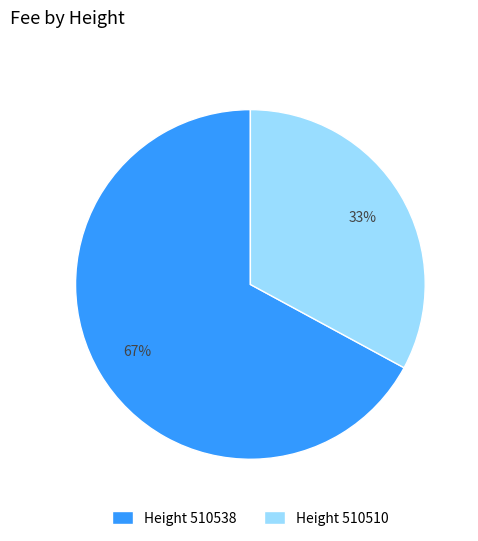

Rank the categories by value from highest to lowest.

Height 510538, Height 510510